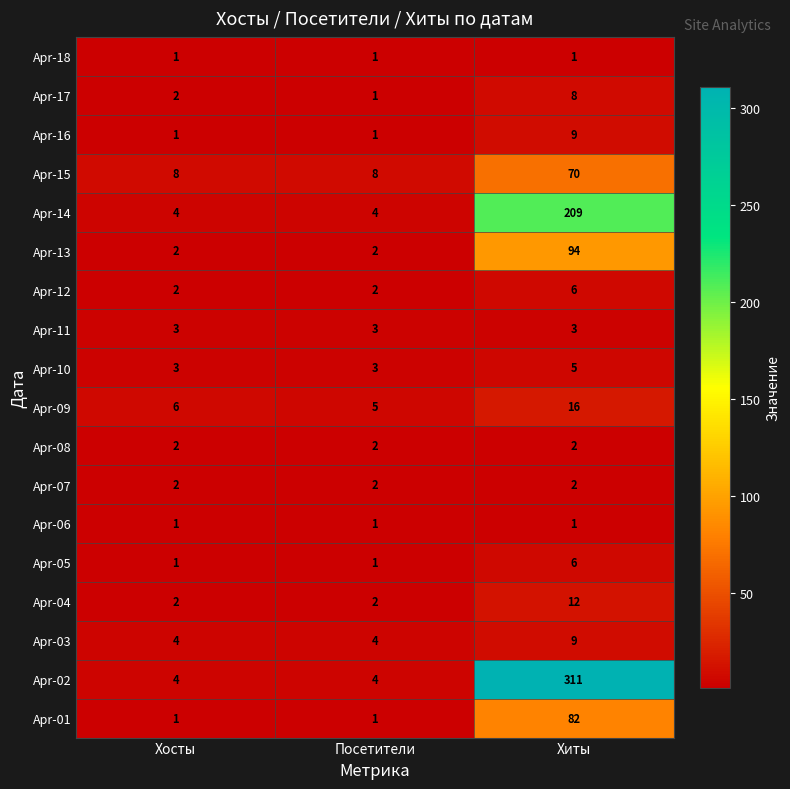

What is the total value across all series at Посетители?

47